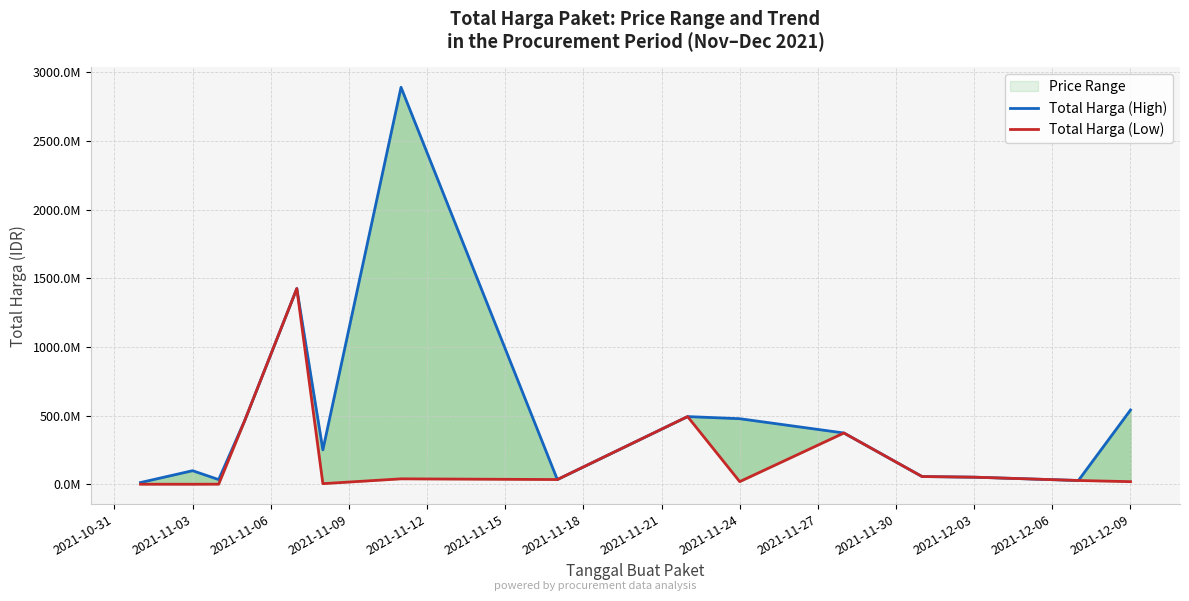

True or false: Total Harga (High) and Total Harga (Low) intersect in this chart.

False